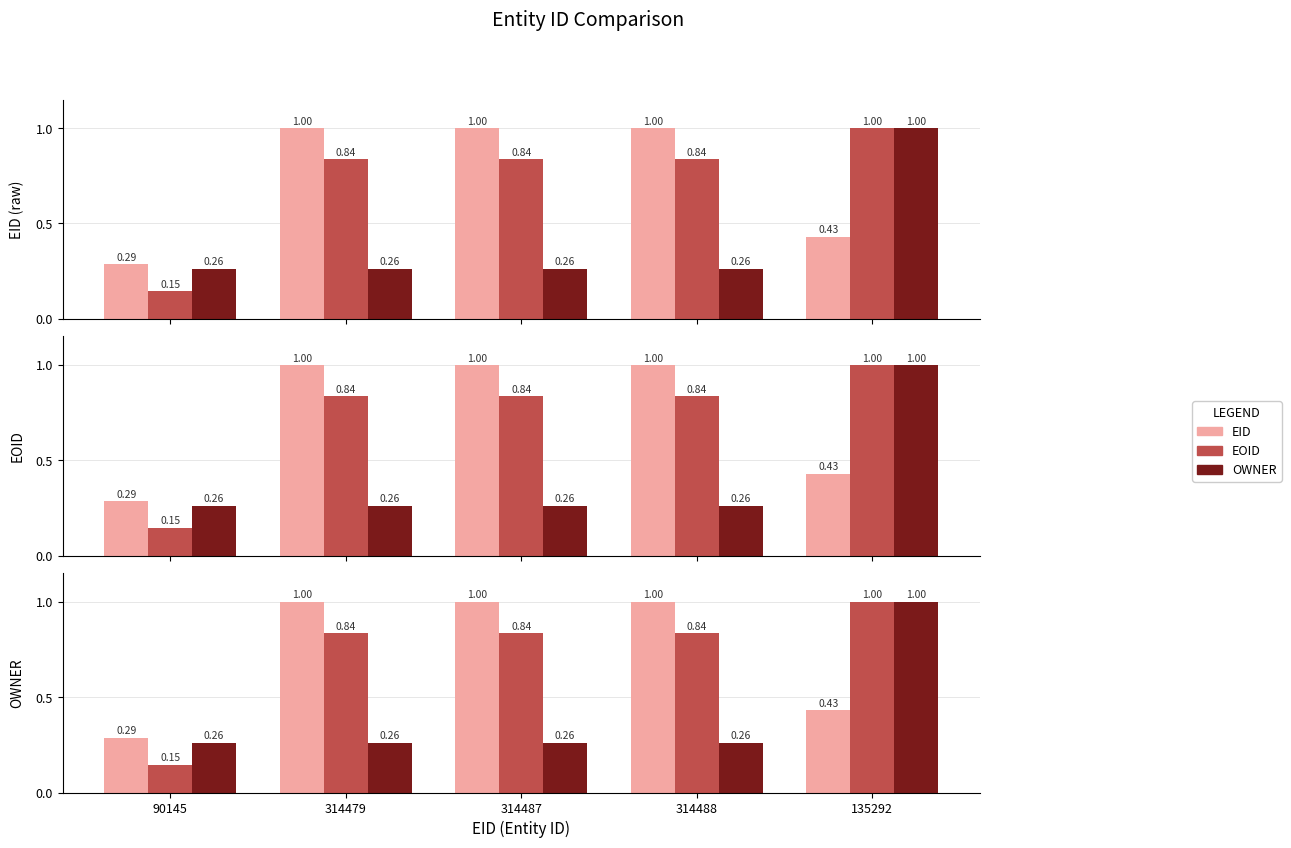

Between 90145 and 314479, which is larger?

314479